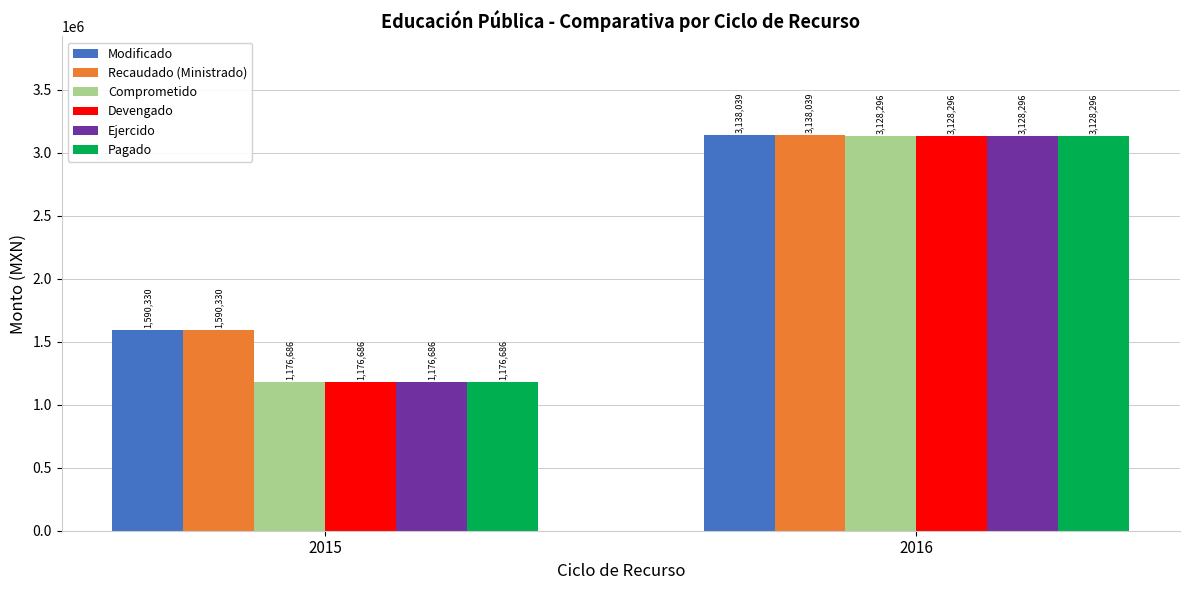

Rank the categories by Ejercido value from lowest to highest.

2015, 2016